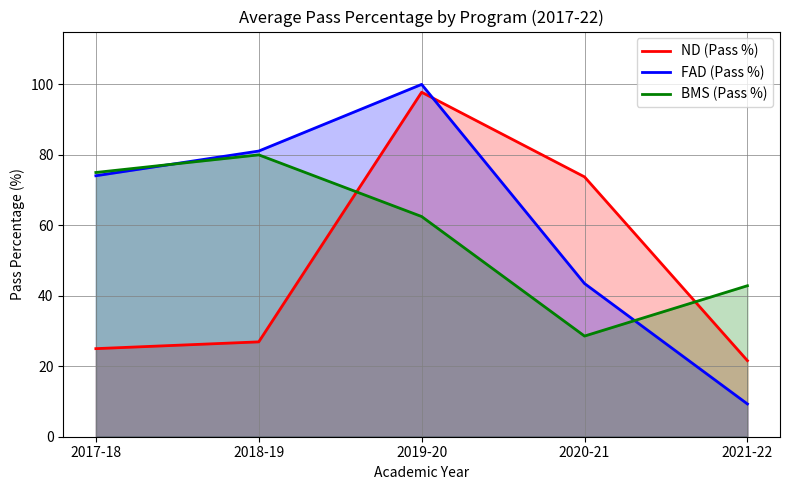

At which label does ND (Pass %) first exceed 26?

2018-19